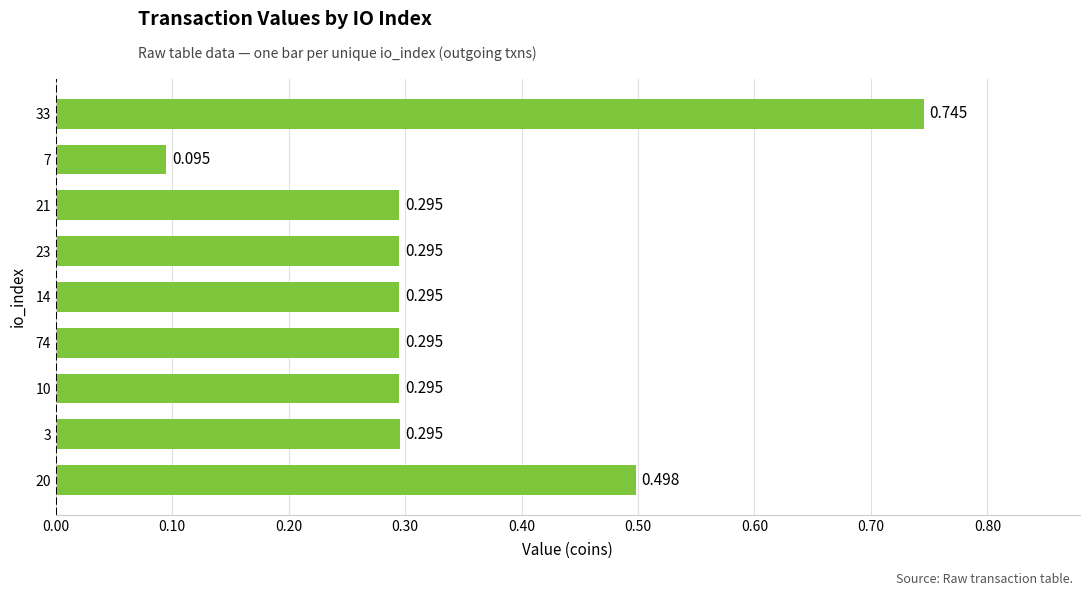

Are the bars horizontal?

Yes